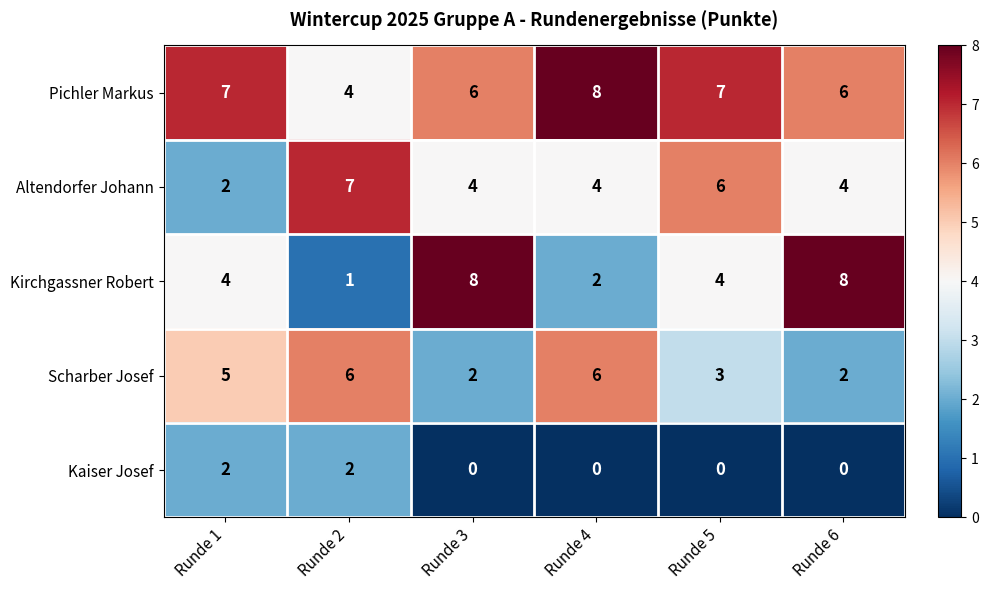

What is the difference between the maximum and minimum values in the Scharber Josef series?

4